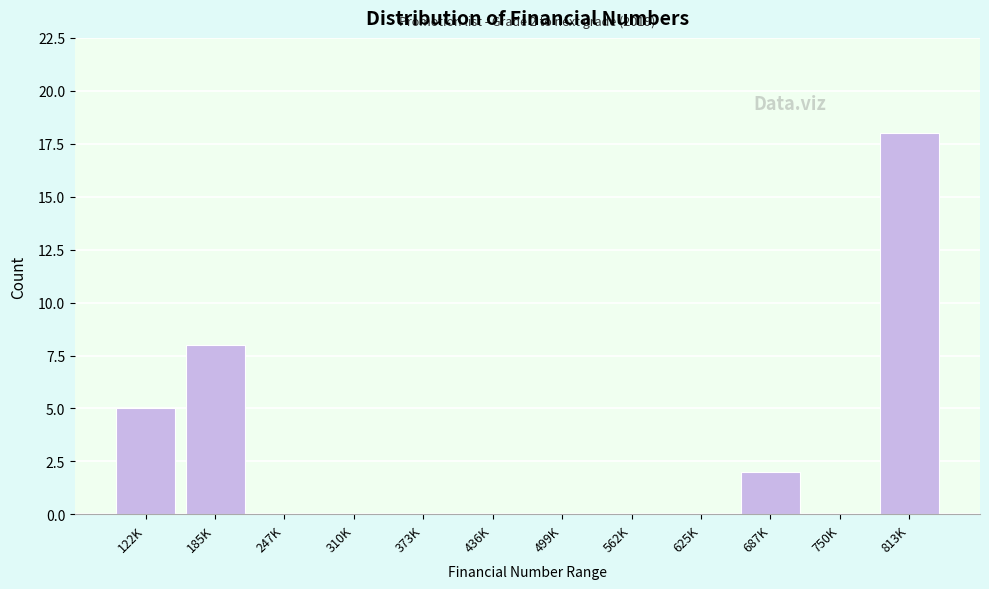

Reading left to right, extract all data points from this chart.

122K=5	185K=8	247K=0	310K=0	373K=0	436K=0	499K=0	562K=0	625K=0	687K=2	750K=0	813K=18